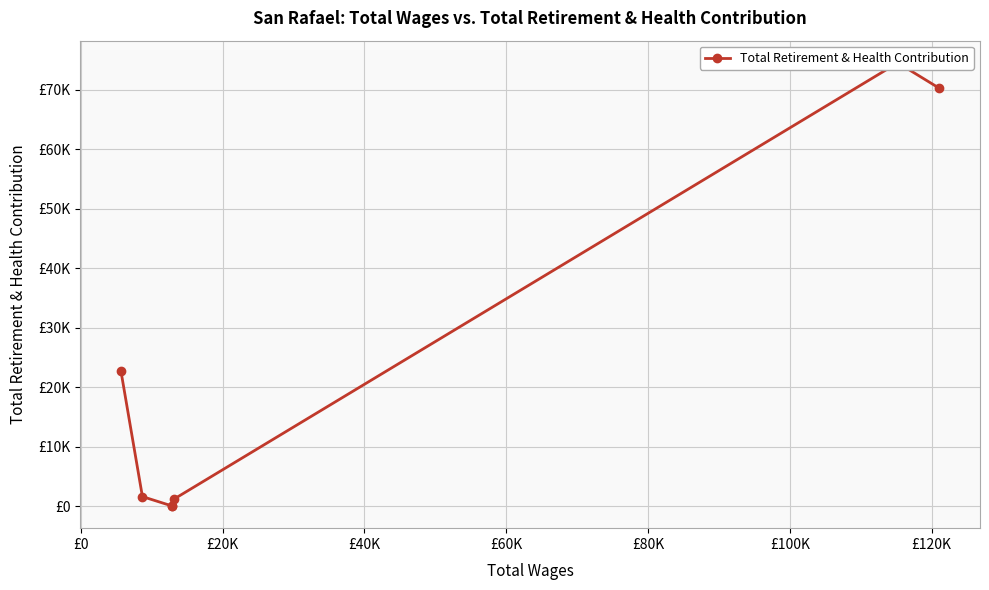

Is it true that the value at £0 is 1583?

True